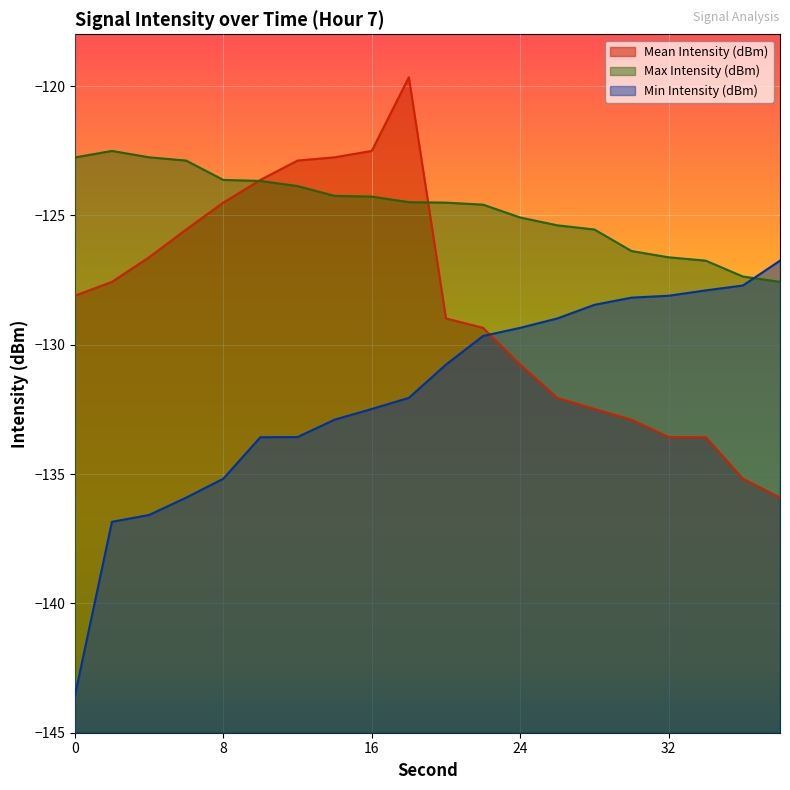

Reading left to right, what are all the values shown in this chart?

Mean Intensity (dBm): 0=-128.1	2=-127.6	4=-126.6	6=-125.5	8=-124.5	10=-123.6	12=-122.9	14=-122.8	16=-122.5	18=-119.7	20=-129.0	22=-129.3	24=-130.8	26=-132.1	28=-132.5	30=-132.9	32=-133.6	34=-133.6	36=-135.2	38=-135.9
Max Intensity (dBm): 0=-122.8	2=-122.5	4=-122.8	6=-122.9	8=-123.6	10=-123.7	12=-123.9	14=-124.2	16=-124.3	18=-124.5	20=-124.5	22=-124.6	24=-125.1	26=-125.4	28=-125.5	30=-126.4	32=-126.6	34=-126.8	36=-127.4	38=-127.6
Min Intensity (dBm): 0=-143.6	2=-136.8	4=-136.6	6=-135.9	8=-135.2	10=-133.6	12=-133.6	14=-132.9	16=-132.5	18=-132.1	20=-130.8	22=-129.7	24=-129.3	26=-129.0	28=-128.5	30=-128.2	32=-128.1	34=-127.9	36=-127.7	38=-126.8